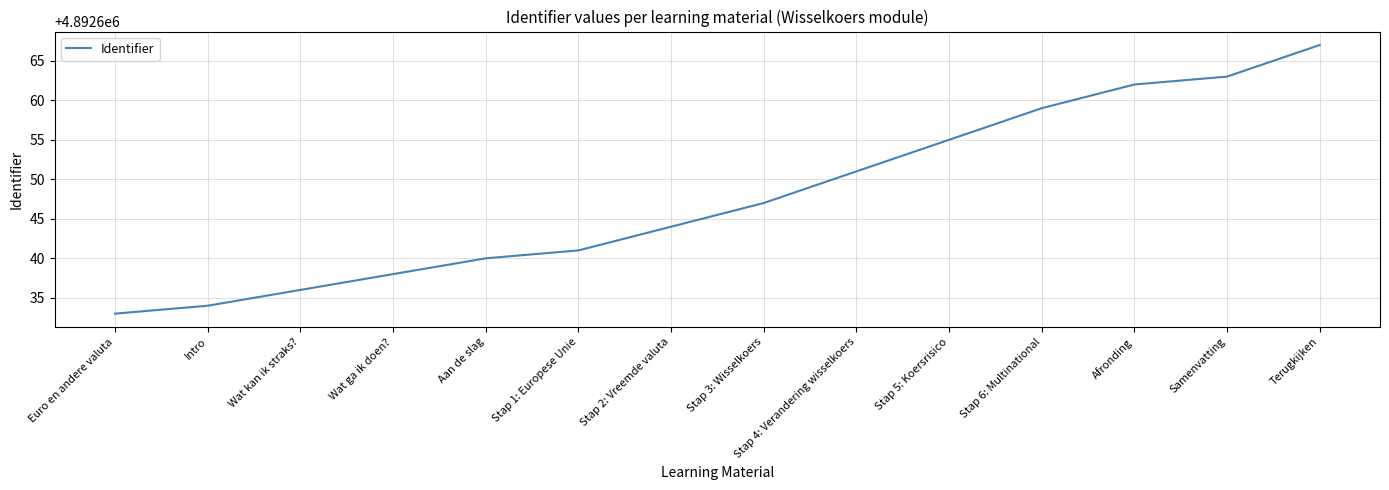

What position from the left is Terugkijken?

14